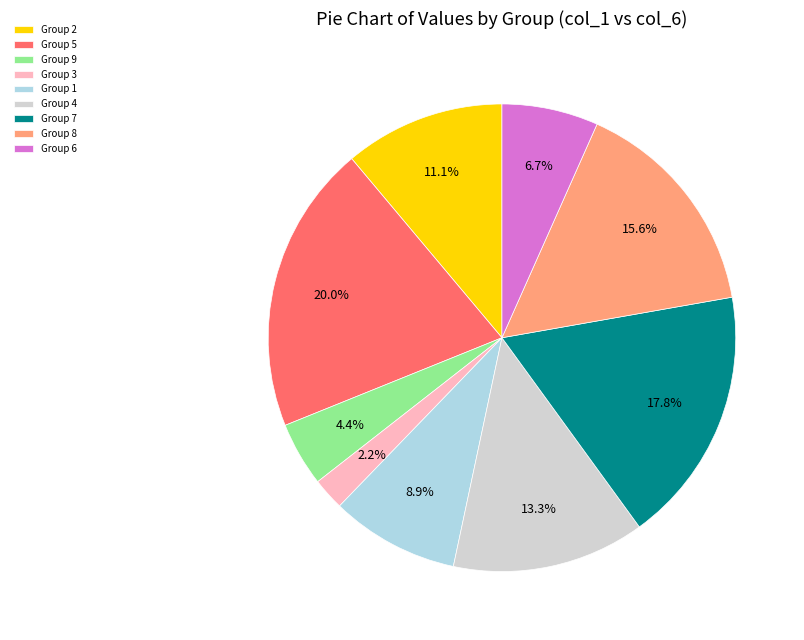

How many slices are in this pie chart?

9